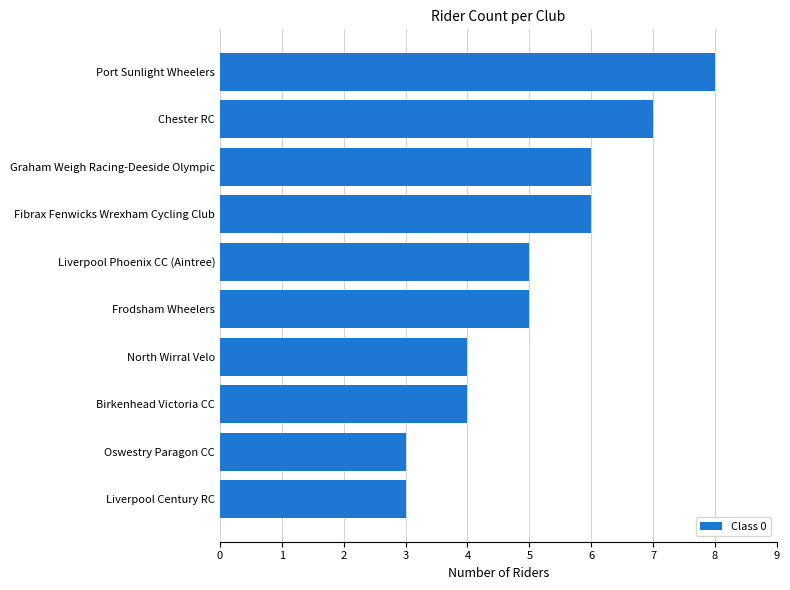

What is the difference between the maximum and minimum values?

5